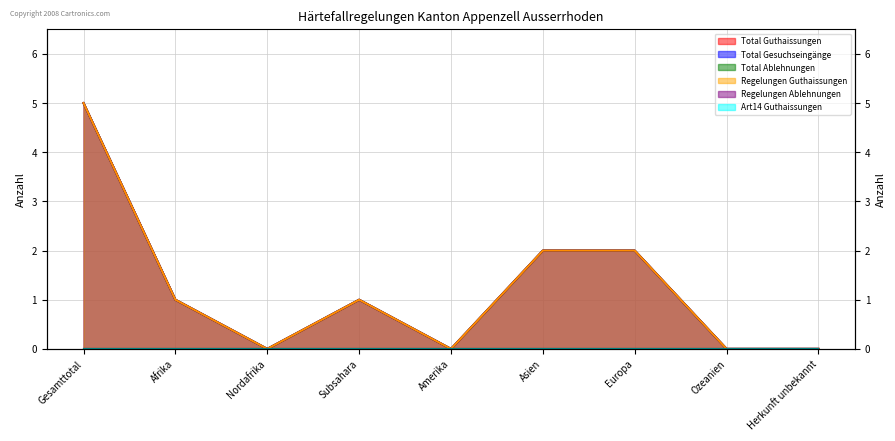

Count the number of categories in the chart.

9